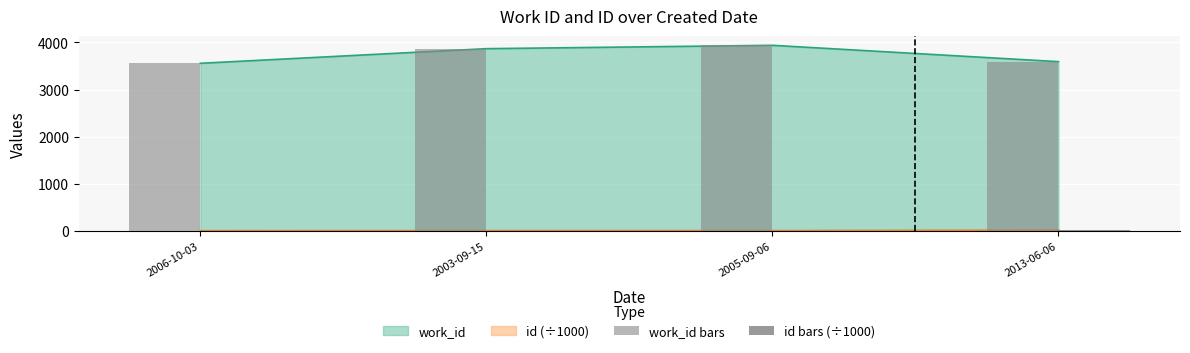

The id bars (÷1000) series shows 13.1 at 2003-09-15. True or false?

False